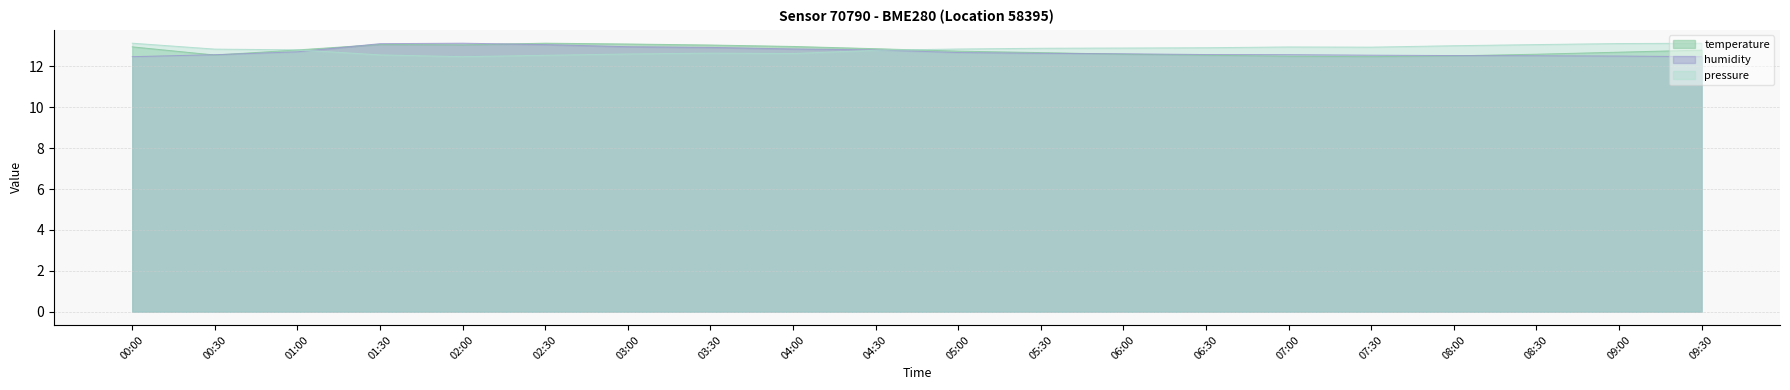

Between 00:30 and 07:00, which is larger?

00:30